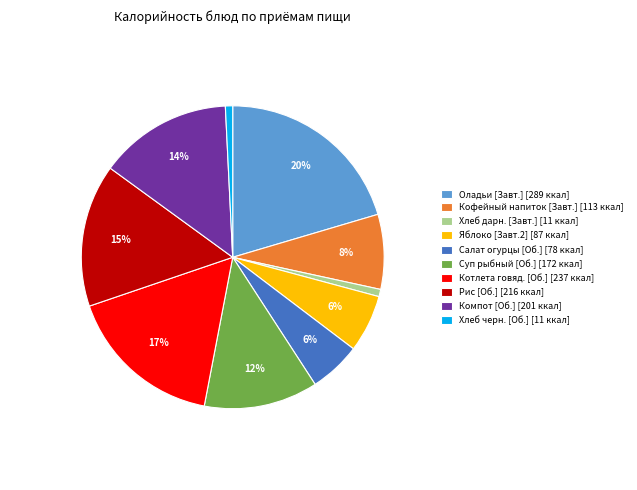

What percentage is the Рис [Об.] [216 ккал] slice, to the nearest percent?

15%